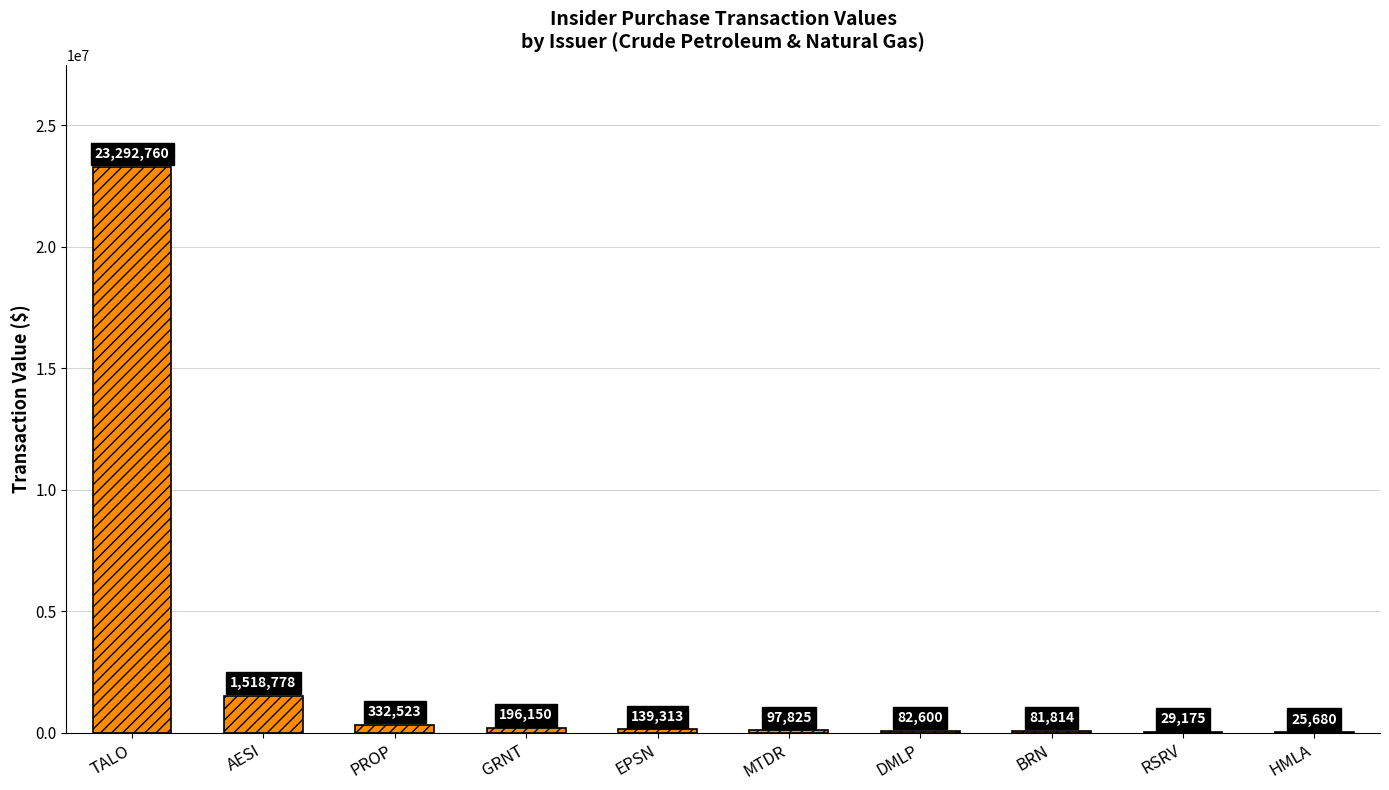

Where does the data first go above 139313?

TALO